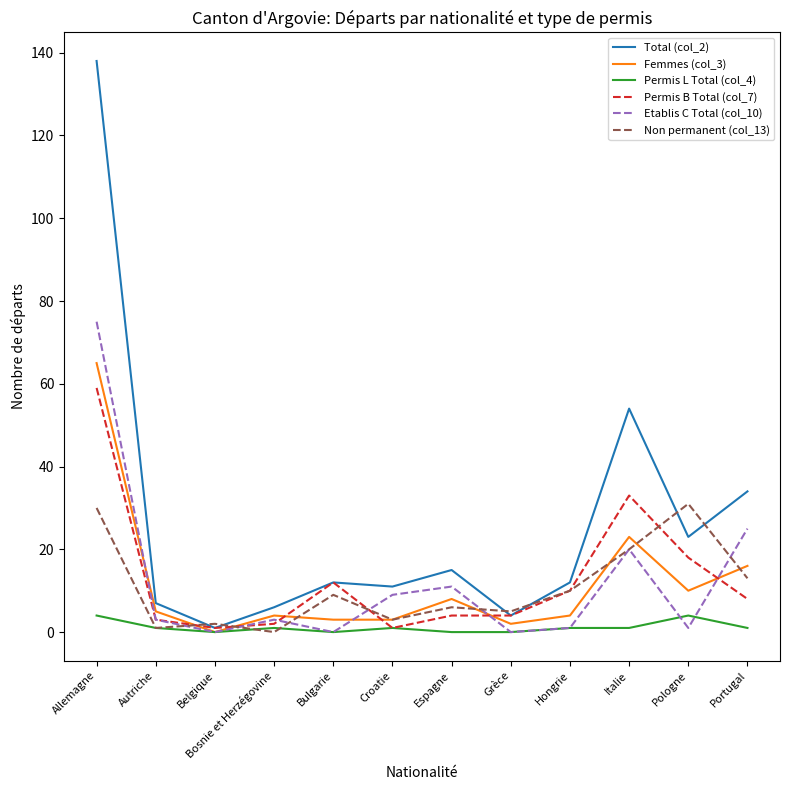

Where does the Femmes (col_3) series first go above 5?

Allemagne